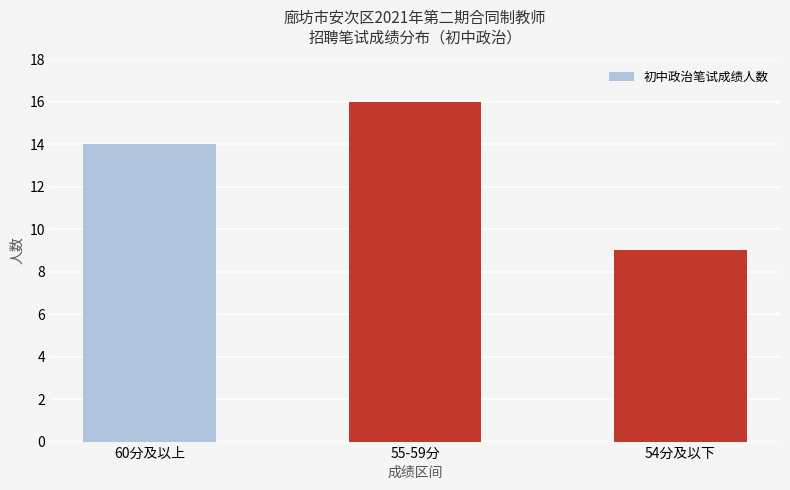

What is the label of the 1st bar from the left?

60分及以上